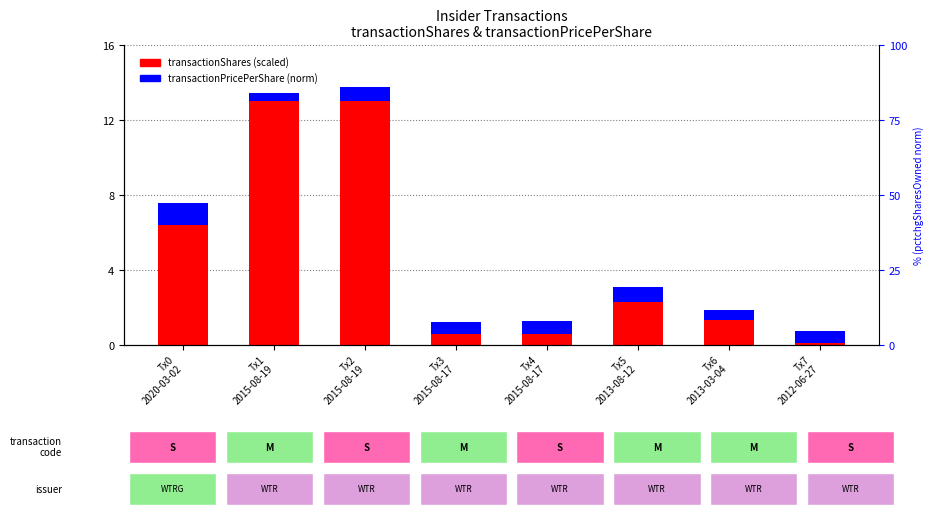

What is the maximum value shown in the chart?

13.0